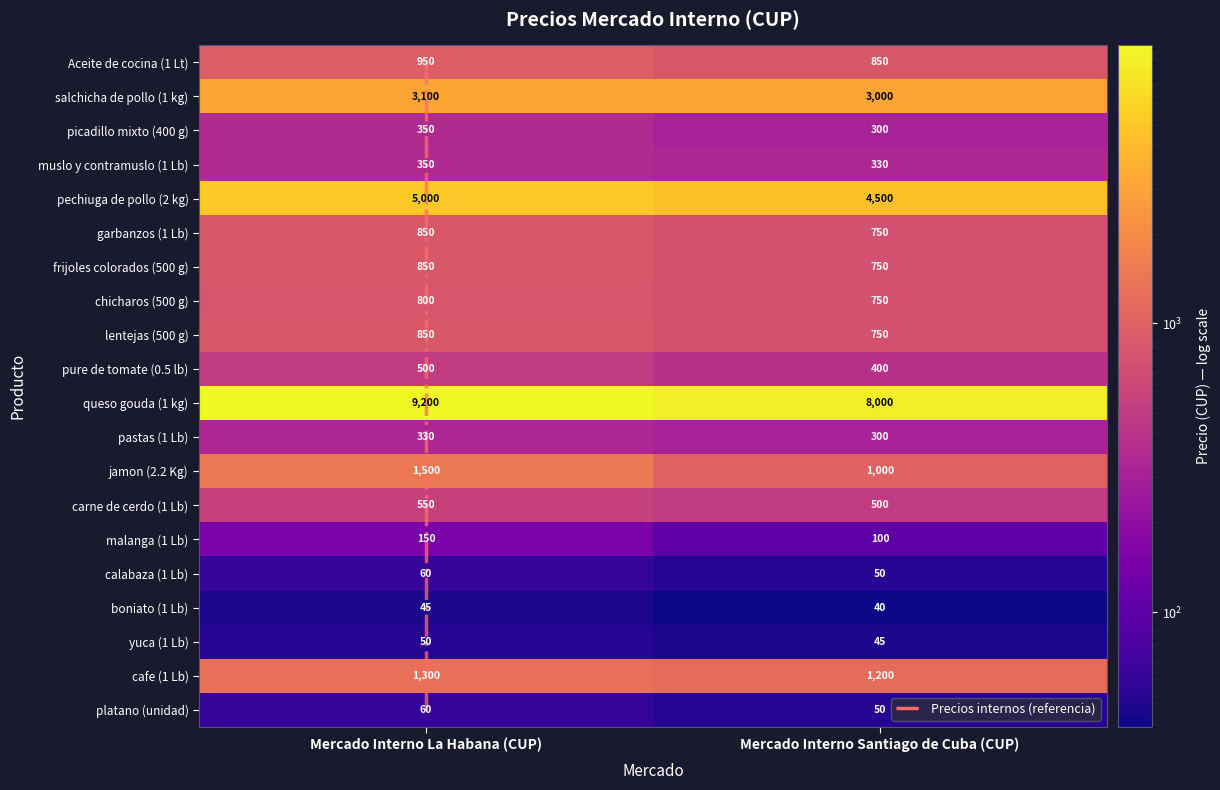

At which category is the sum across all series the highest?

Mercado Interno La Habana (CUP)